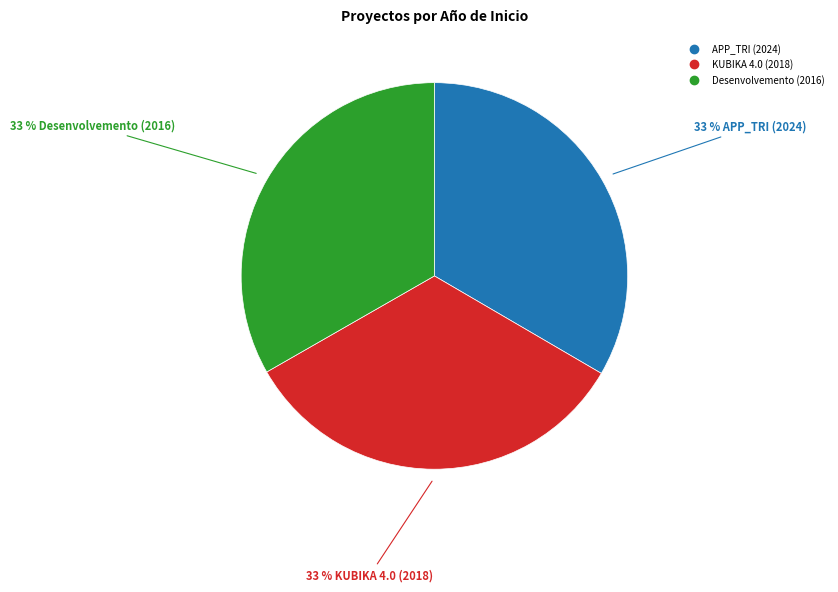

Is there a majority slice in this chart?

No